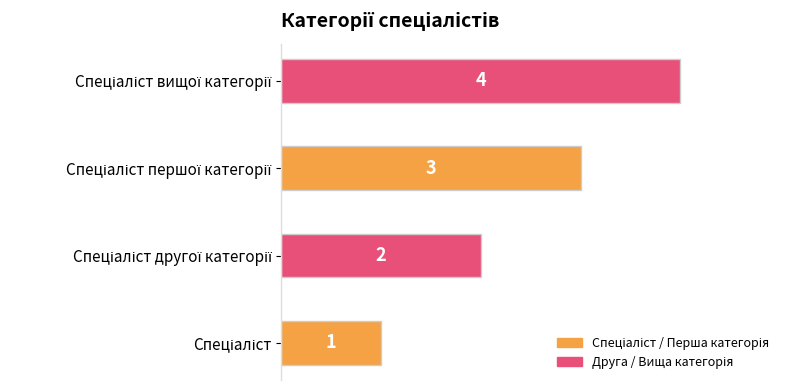

What is the greatest value displayed?

4